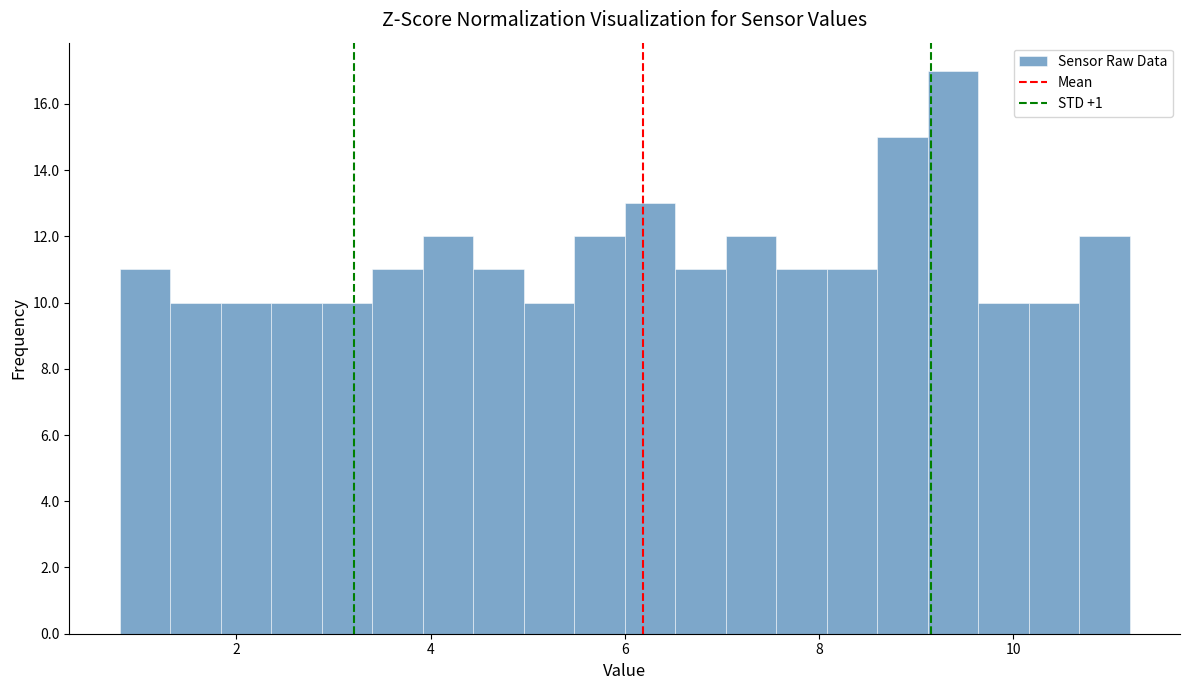

Around what value on the x-axis is the tallest bar? Give the approximate position of its centre, as read against the axis.

9.4